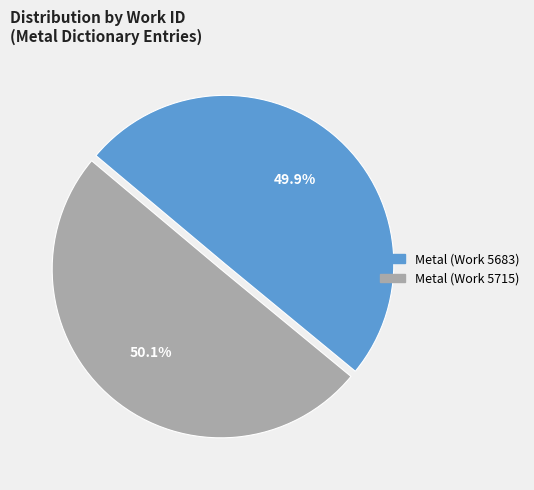

Is it true that Metal (Work 5715) is 50% of the pie?

True